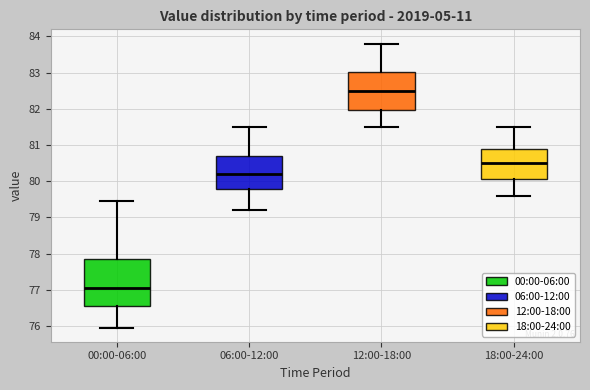

Which box has the lowest median line?

00:00-06:00